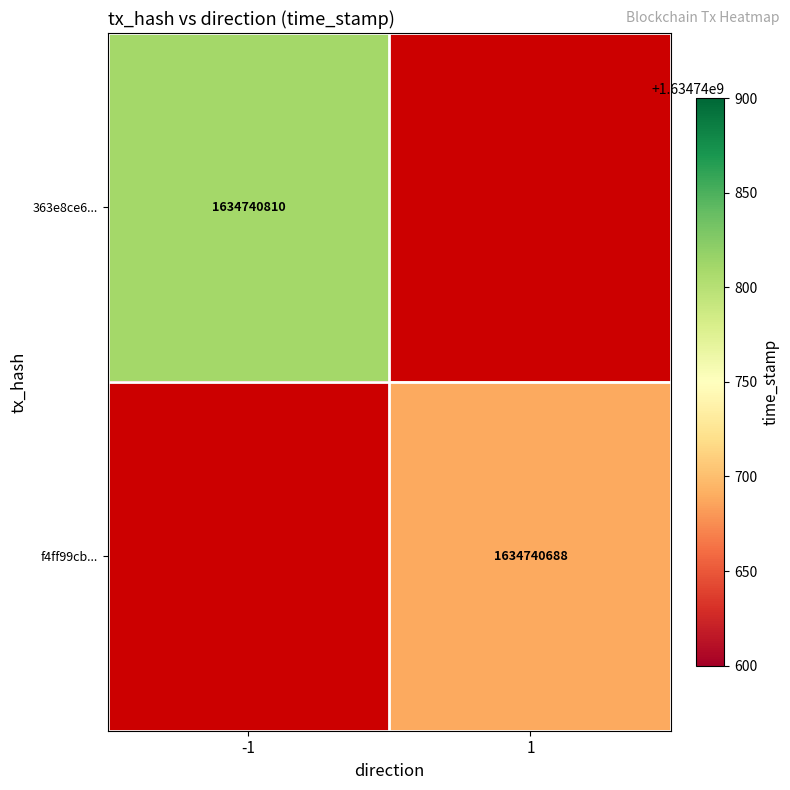

True or false: f4ff99cb2ca4be18408859af54c821b9e3117b3 has a value of 2 at direction.

False